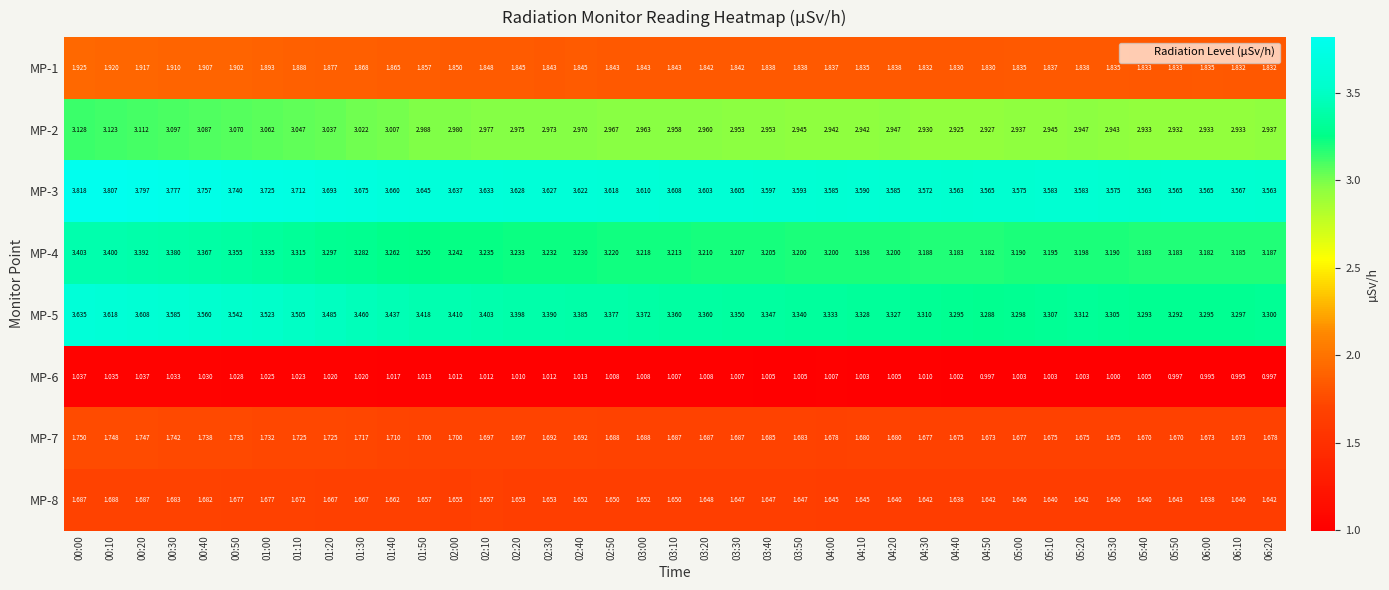

Is the value of MP-5 at 01:40 greater than the value of MP-8 at 06:10?

Yes